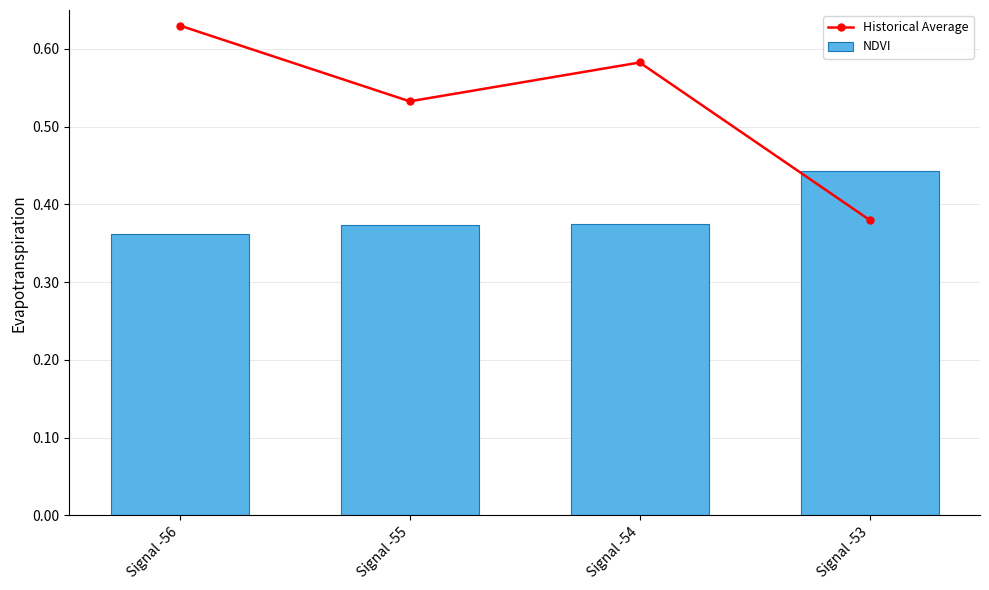

At which category is the sum across all series the highest?

Signal -56